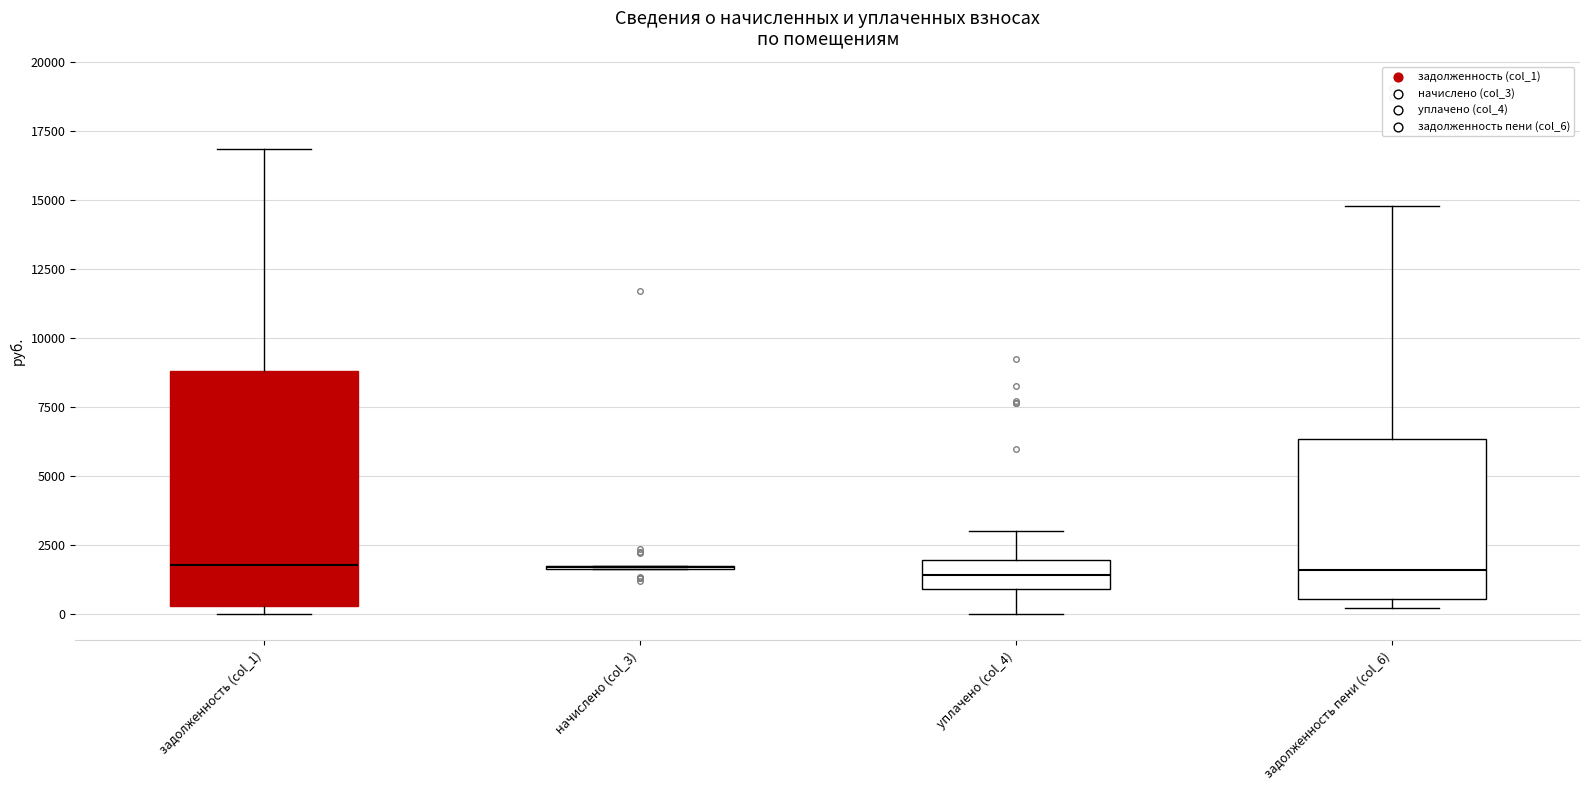

Reading left to right, transcribe this box plot: for each box, give where its median line is, the range the box spans, and where its two whiskers end, as read against the y-axis. The values are not printed on the chart, so give them approximately, as read against the axis.

задолженность (col_1): median 2000, box 500 to 9000, whiskers 0 to 17000
начислено (col_3): box collapsed to a line at 1500, whiskers 1500 to 1500
уплачено (col_4): median 1500, box 1000 to 2000, whiskers 0 to 3000
задолженность пени (col_6): median 1500, box 500 to 6500, whiskers 0 to 15000